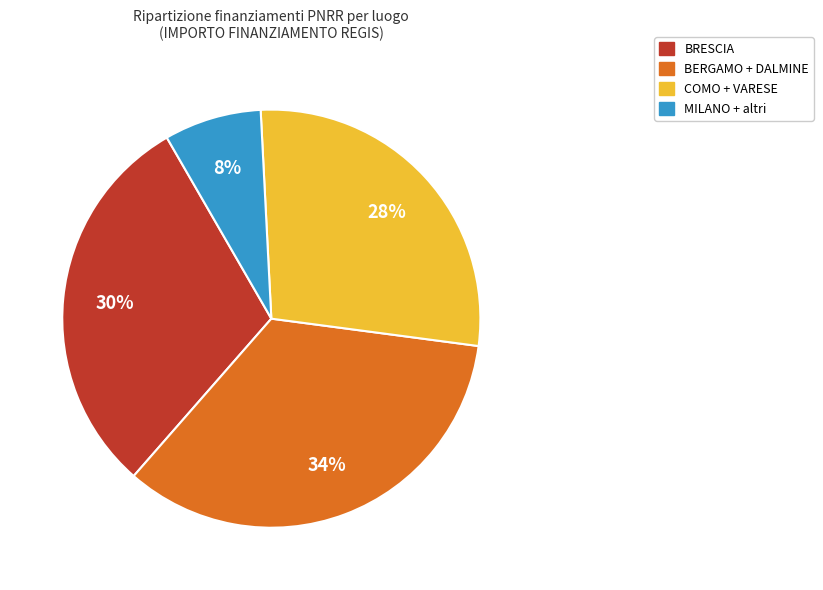

Do COMO + VARESE and BERGAMO + DALMINE together represent more than half of the pie?

Yes